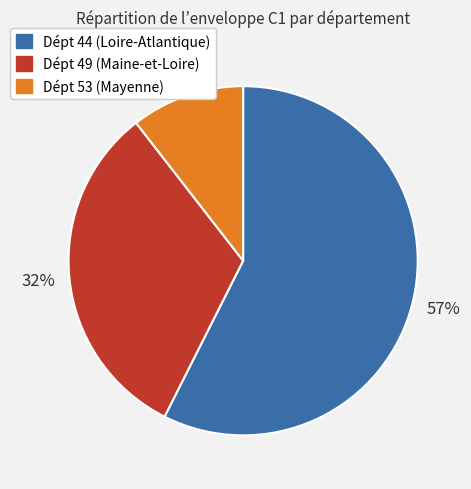

To the nearest percent, what is the average slice percentage?

33%